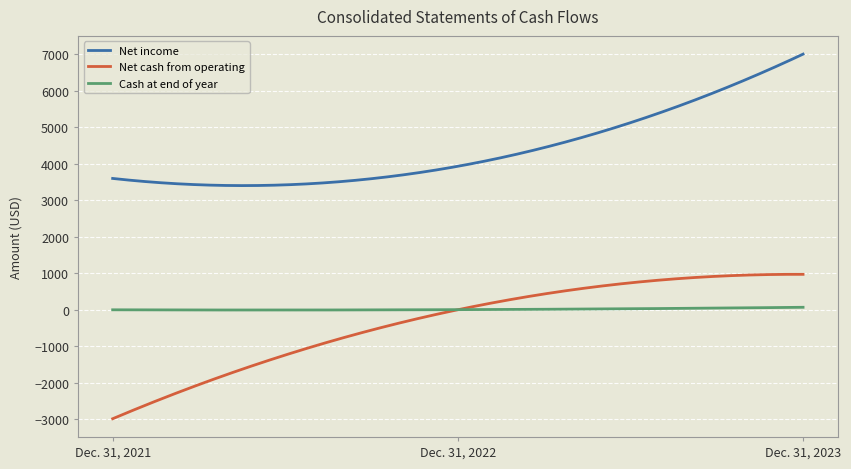

List the series in order of their peak value, lowest first.

Cash at end of year, Net cash from operating, Net income